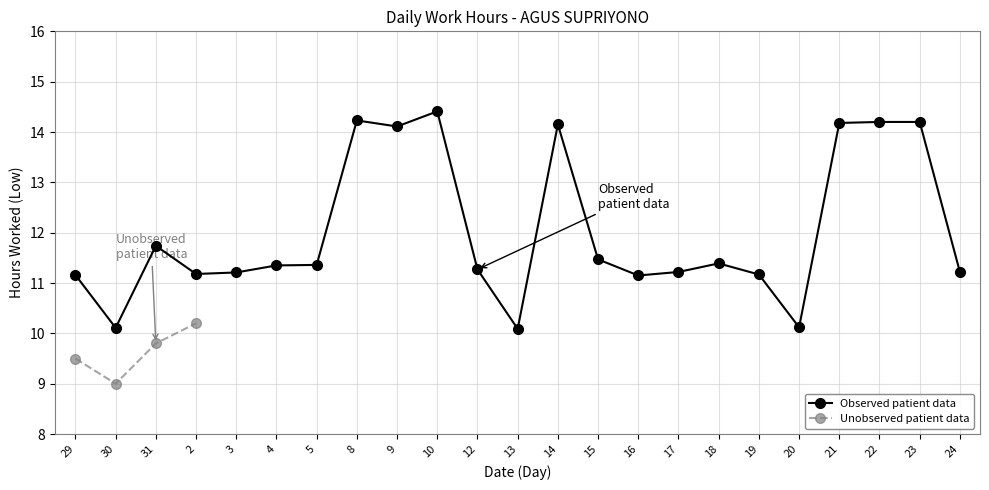

Read the value at 30.

10.1